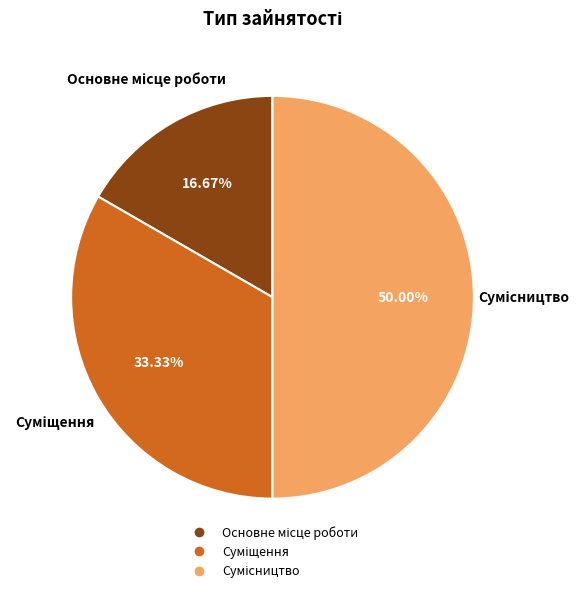

Count the number of slices in the pie.

3